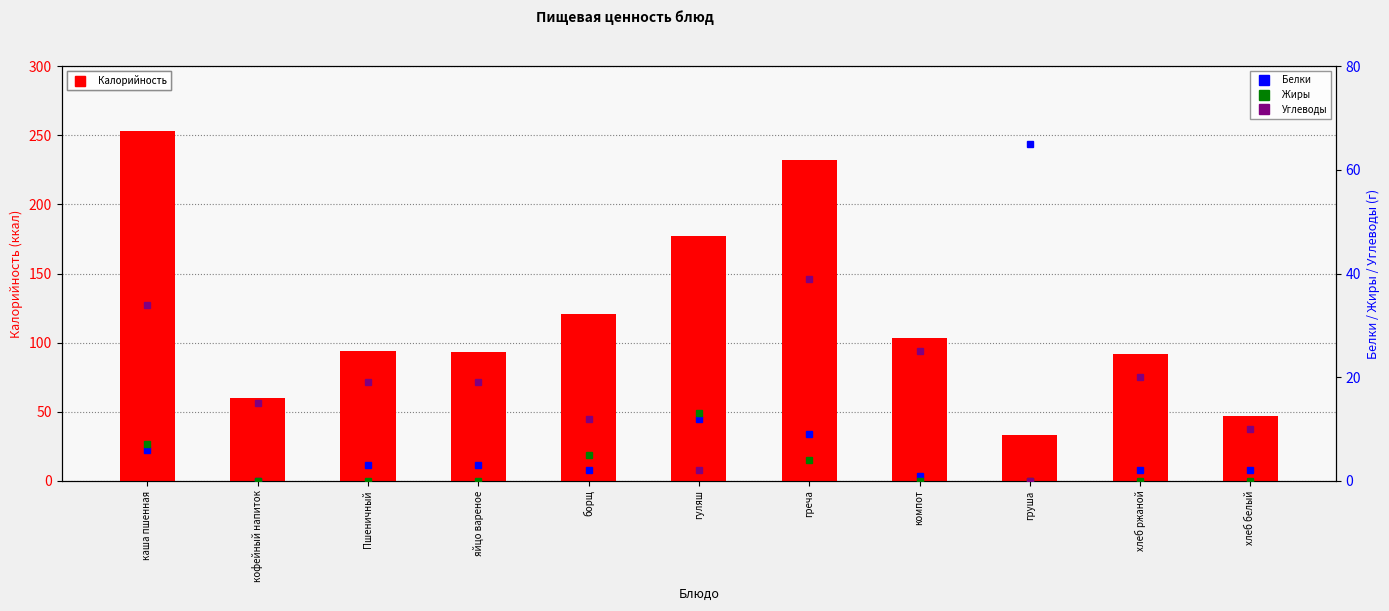

At which category does the chart reach its peak across all series?

каша пшенная